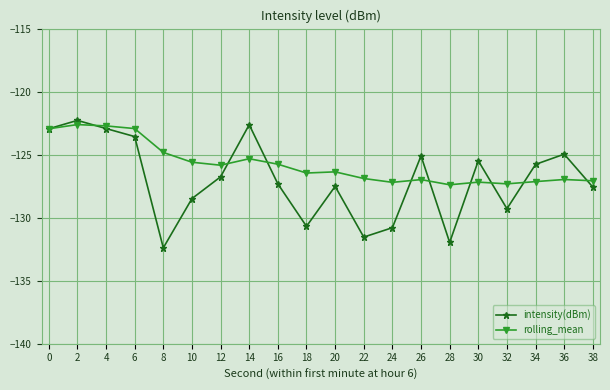

Which series has the widest spread of values?

intensity(dBm)